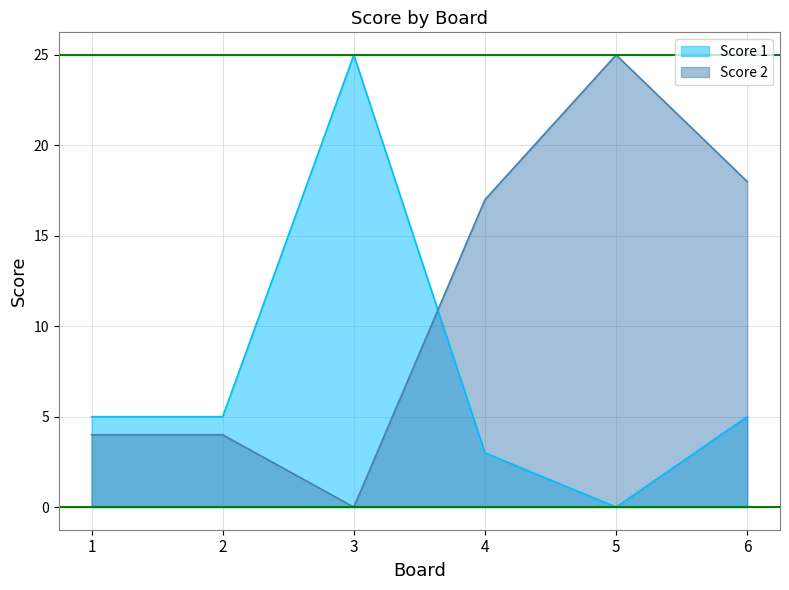

How many lines are shown in the chart?

2